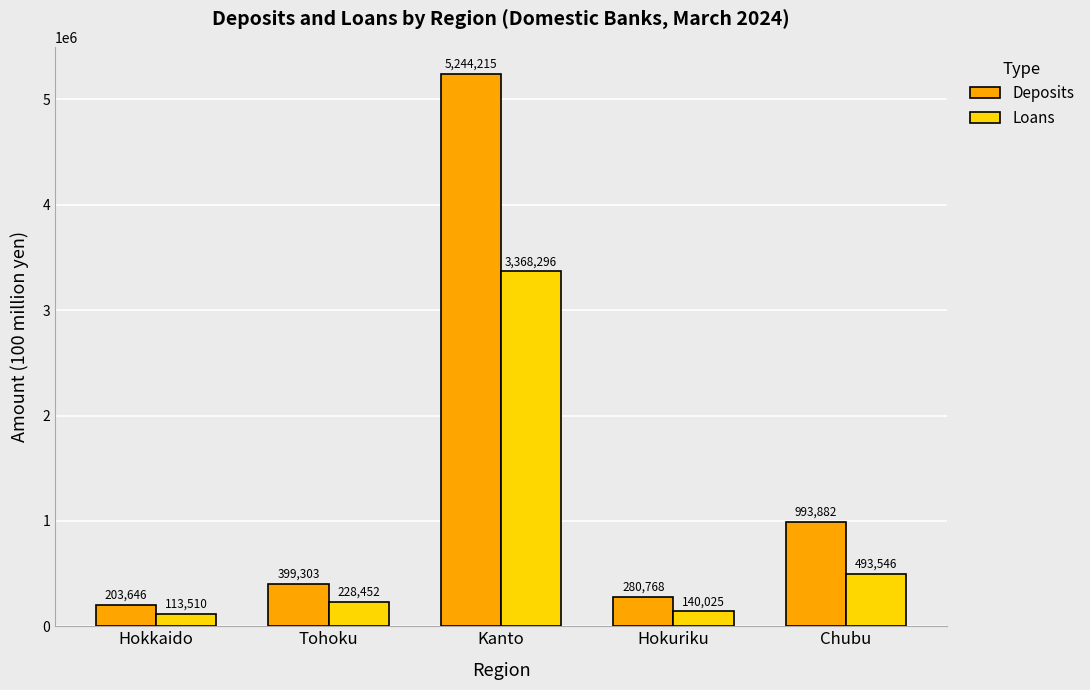

What position from the left is Tohoku?

2